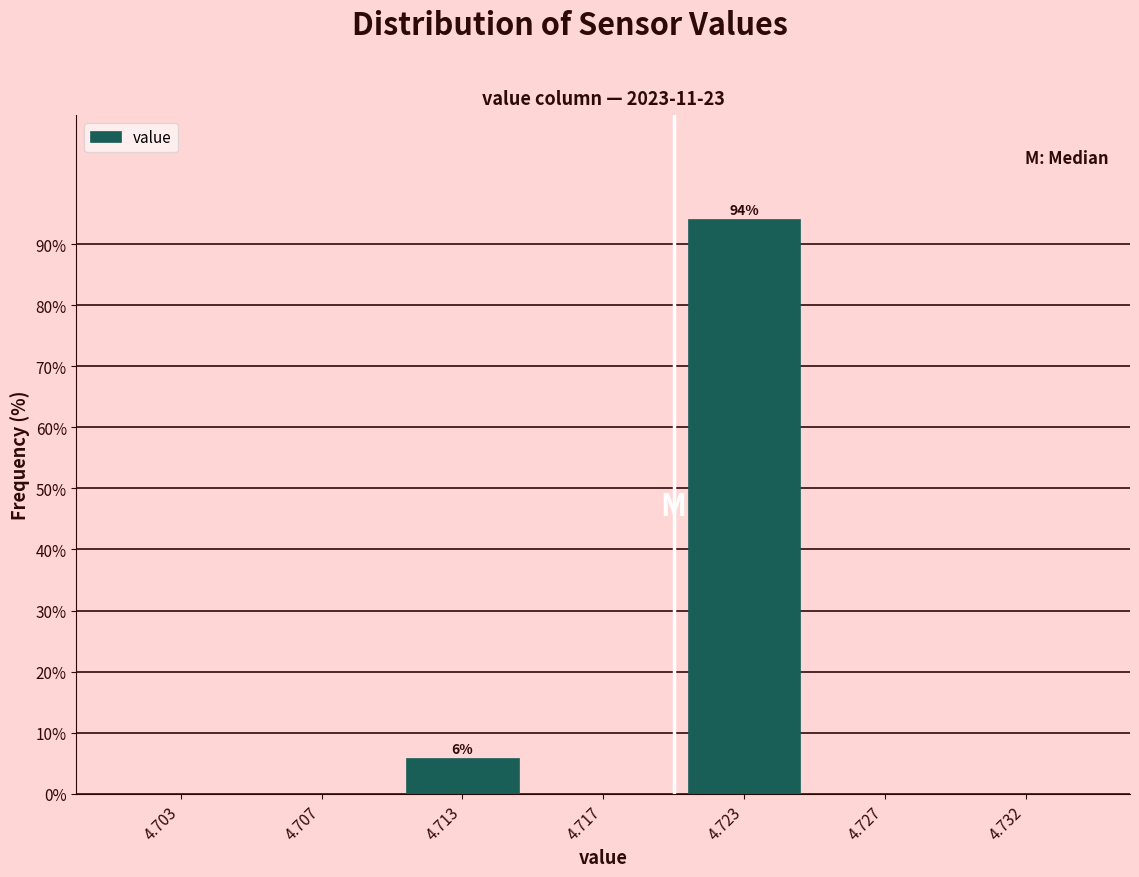

Reading right to left, list all the values displayed in this chart.

4.732=0.0	4.727=0.0	4.723=94.2	4.717=0.0	4.713=5.8	4.707=0.0	4.703=0.0